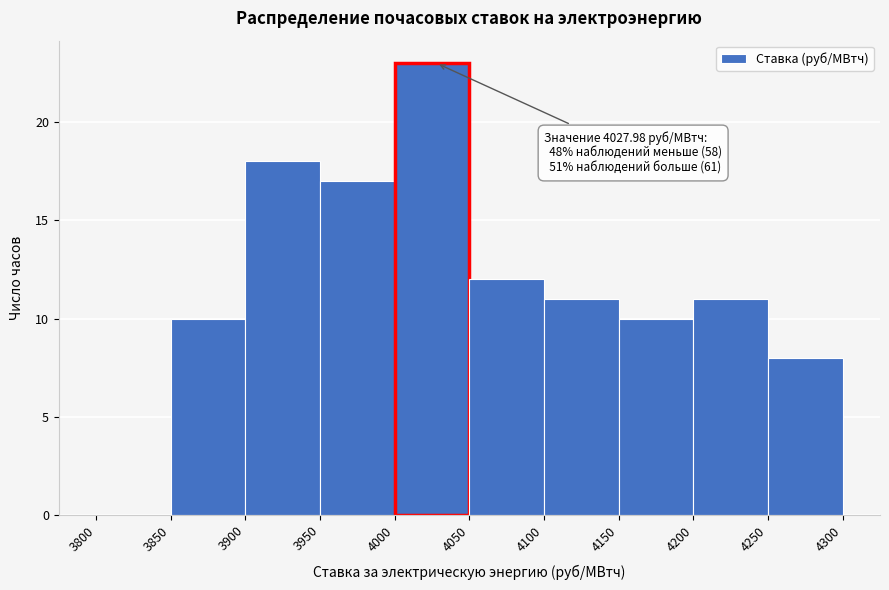

Which range on the x-axis has the tallest bar?

4000 to 4050